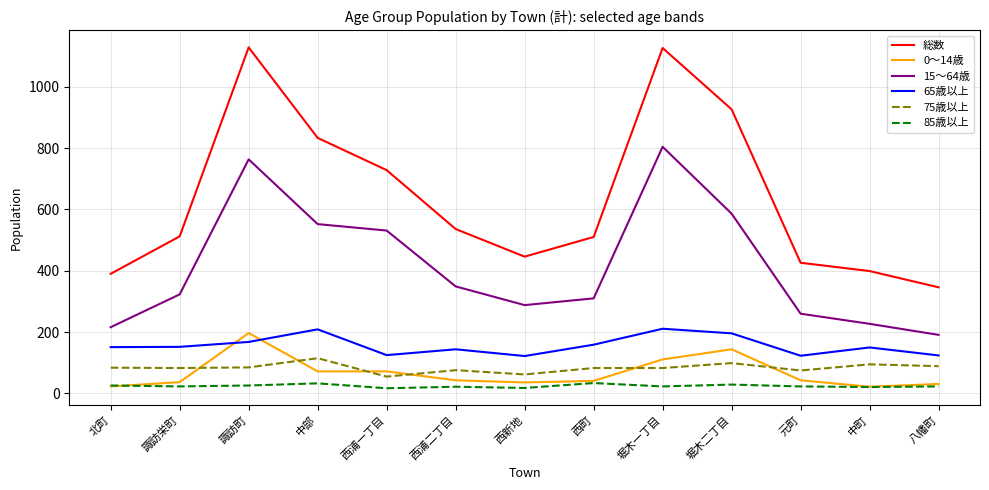

The value of 15～64歳 at 中町 is 227. True or false?

True